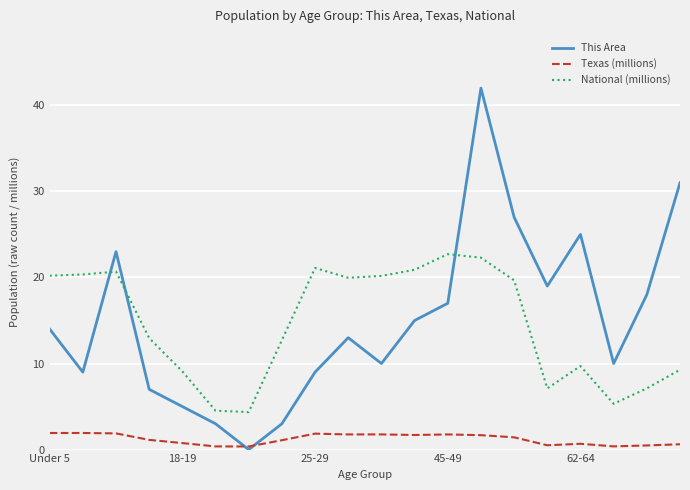

Which series has the largest range (max minus min)?

This Area